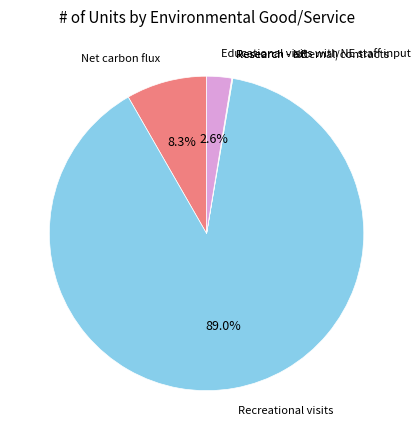

The Recreational visits slice represents 89% of the pie. True or false?

True